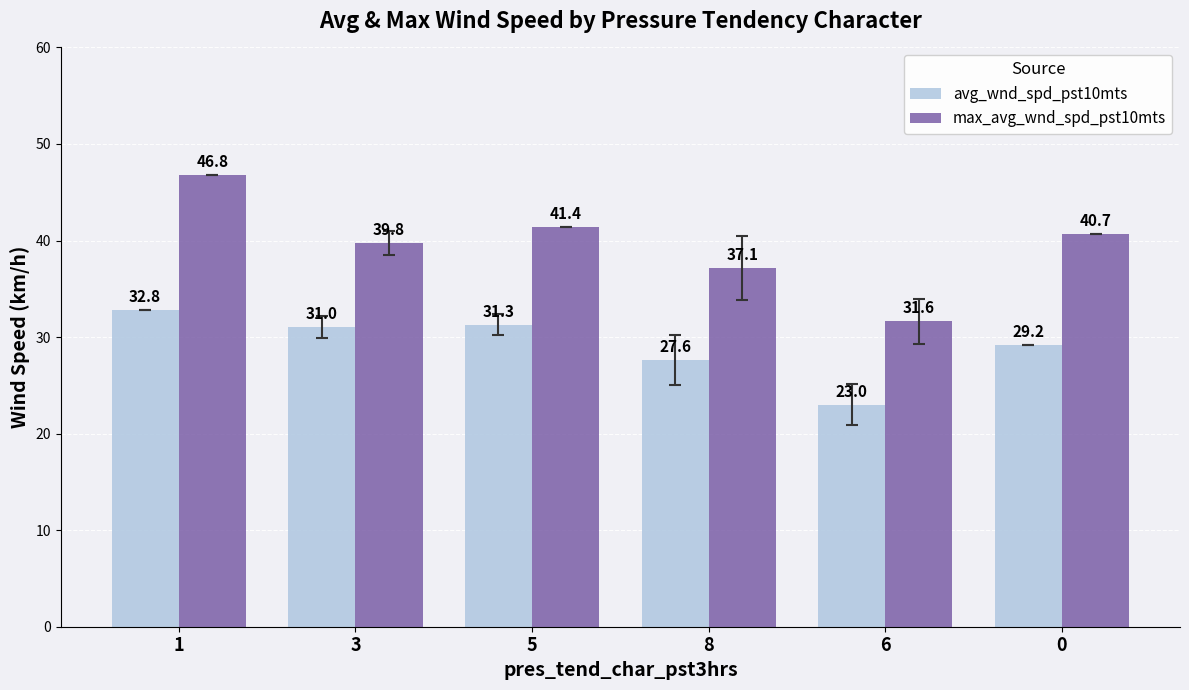

What is the difference between the maximum and minimum values in the max_avg_wnd_spd_pst10mts series?

15.2